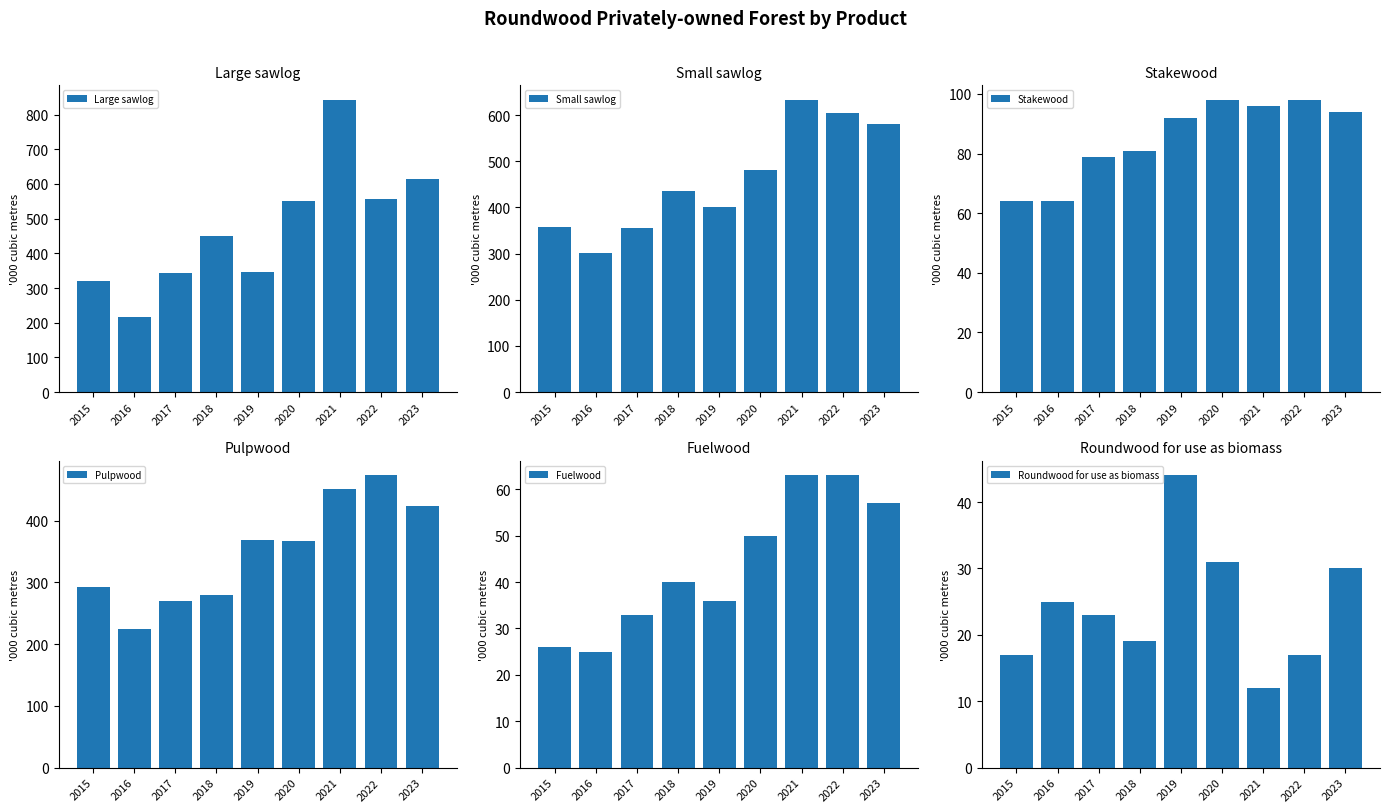

True or false: Stakewood has a value of 45 at 2017.

False